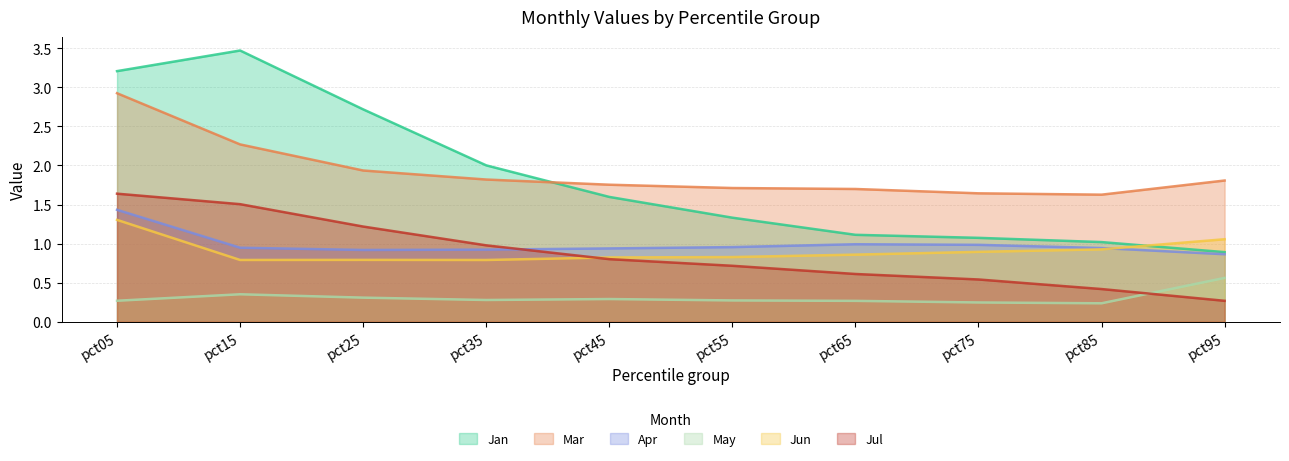

How many interior local valleys does the Apr series have?

1